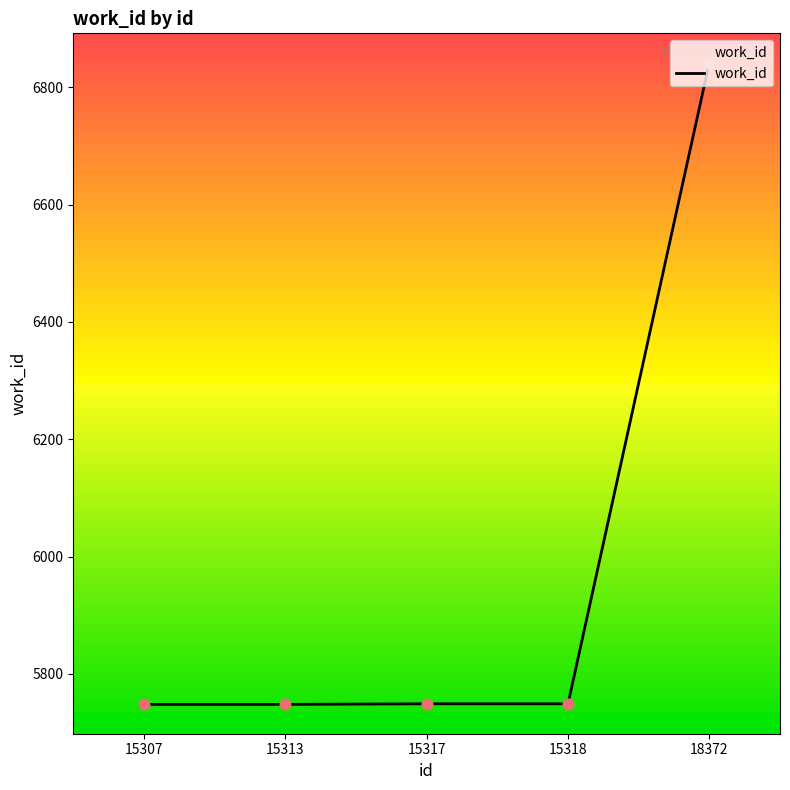

What is the change in value from 15318 to 18372?

+1093